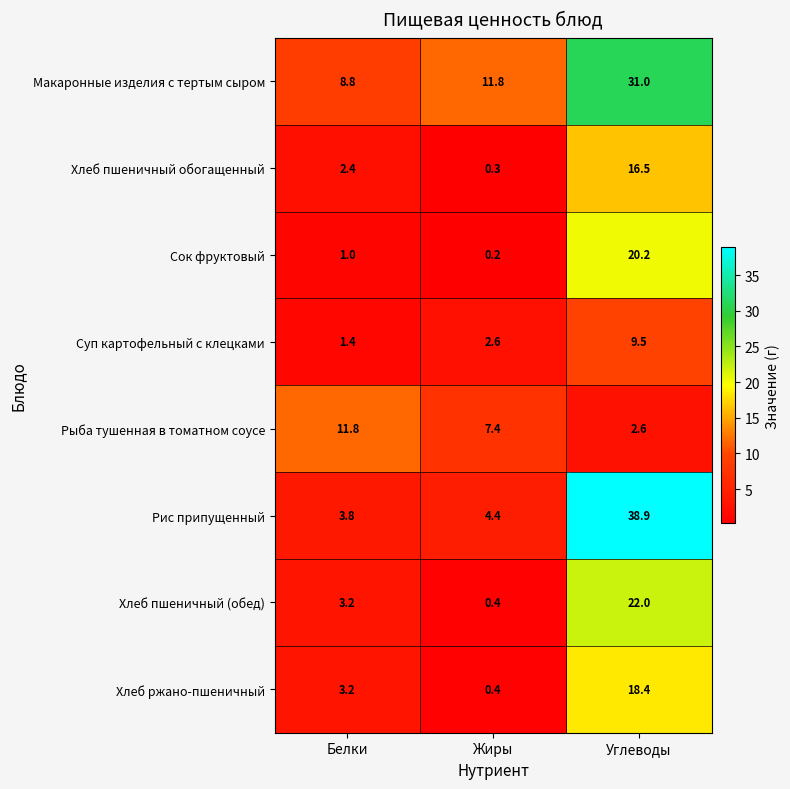

Reading left to right, transcribe all the data shown in this chart.

Макаронные изделия с тертым сыром: 8.8	11.8	31.0
Хлеб пшеничный обогащенный: 2.4	0.3	16.5
Сок фруктовый: 1.0	0.2	20.2
Суп картофельный с клецками: 1.4	2.6	9.5
Рыба тушенная в томатном соусе: 11.8	7.4	2.6
Рис припущенный: 3.8	4.4	38.9
Хлеб пшеничный (обед): 3.2	0.4	22.0
Хлеб ржано-пшеничный: 3.2	0.4	18.4